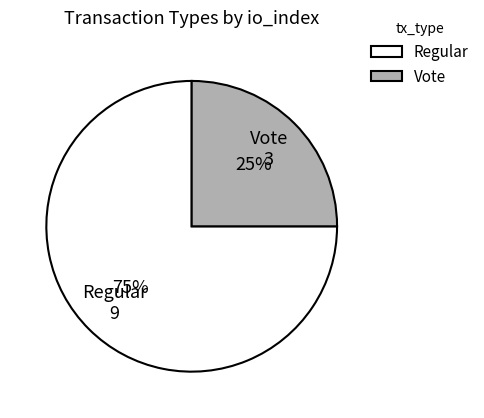

The Regular slice represents 69% of the pie. True or false?

False